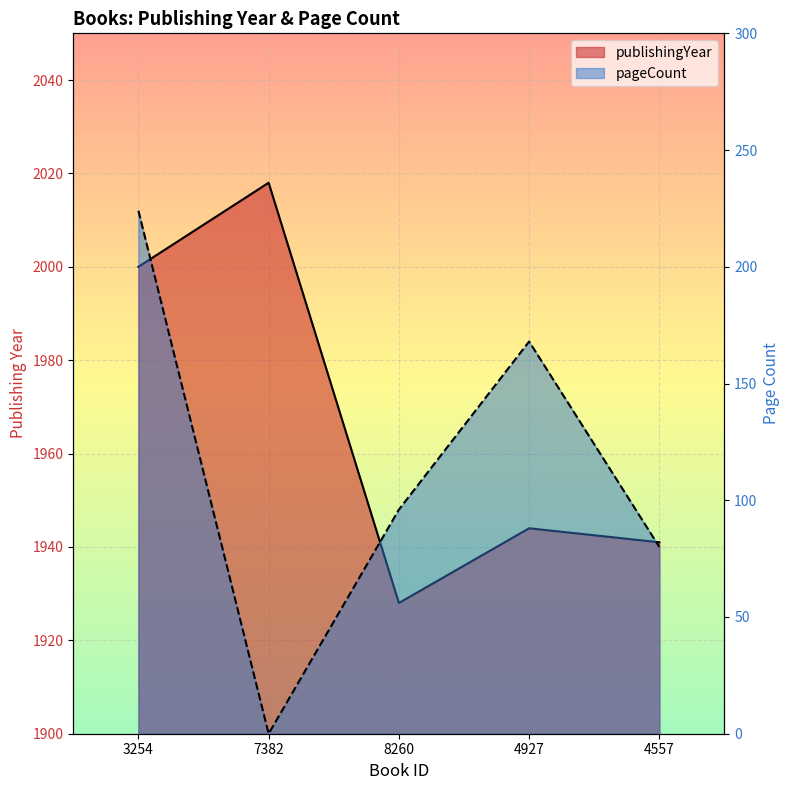

Where is publishingYear nearest to the value 1973?

3254